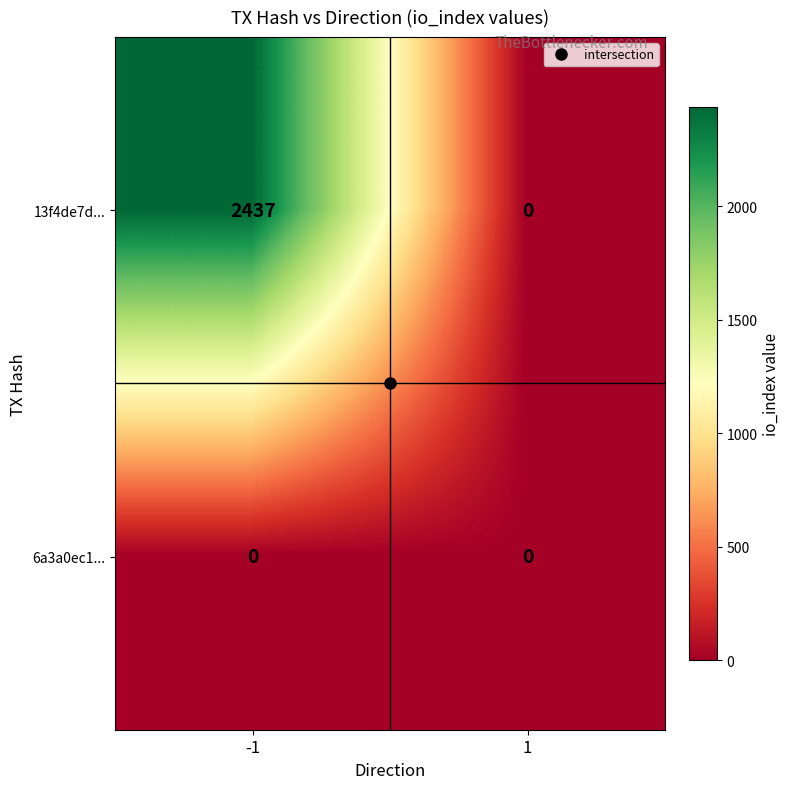

Is it true that 13f4de7d... equals 3581 at -1?

False